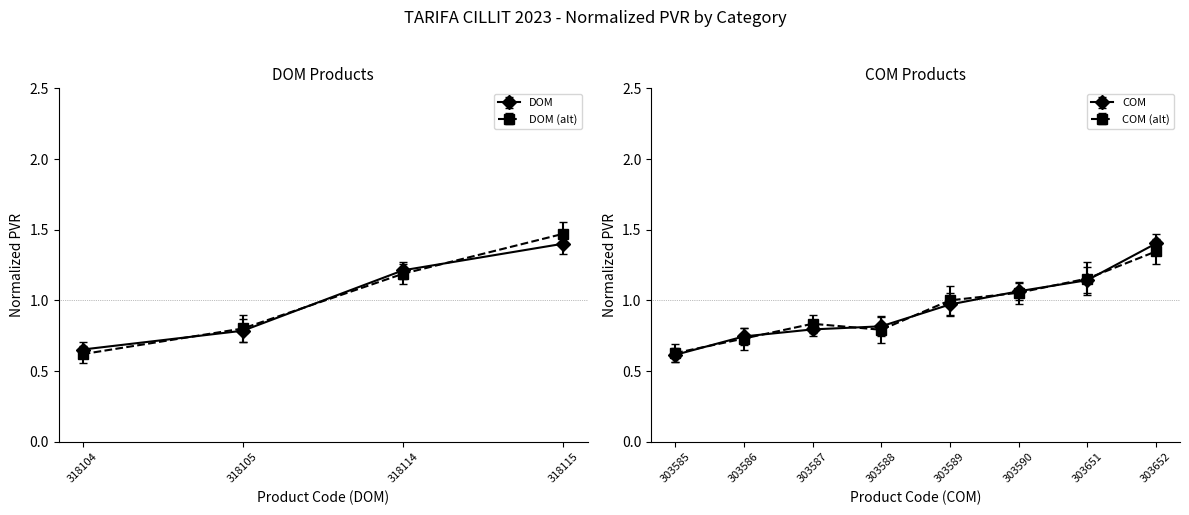

Is it true that the value at 318115 is 1.4?

True